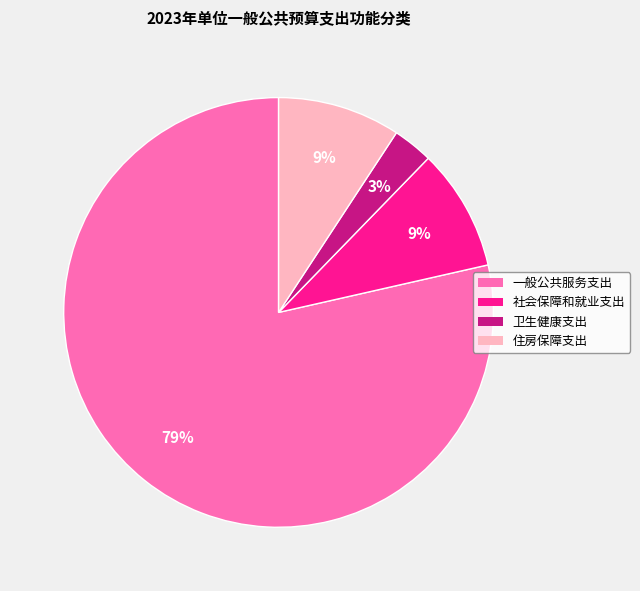

What percentage is the 住房保障支出 slice, to the nearest percent?

9%